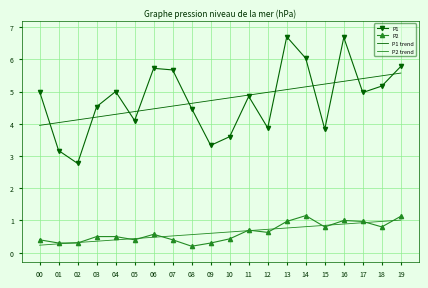

What is the maximum value for P1 trend?

5.6